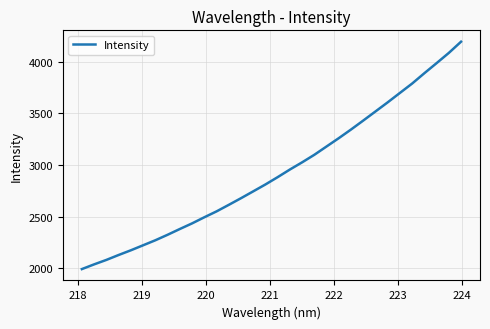

How many lines are shown in the chart?

1